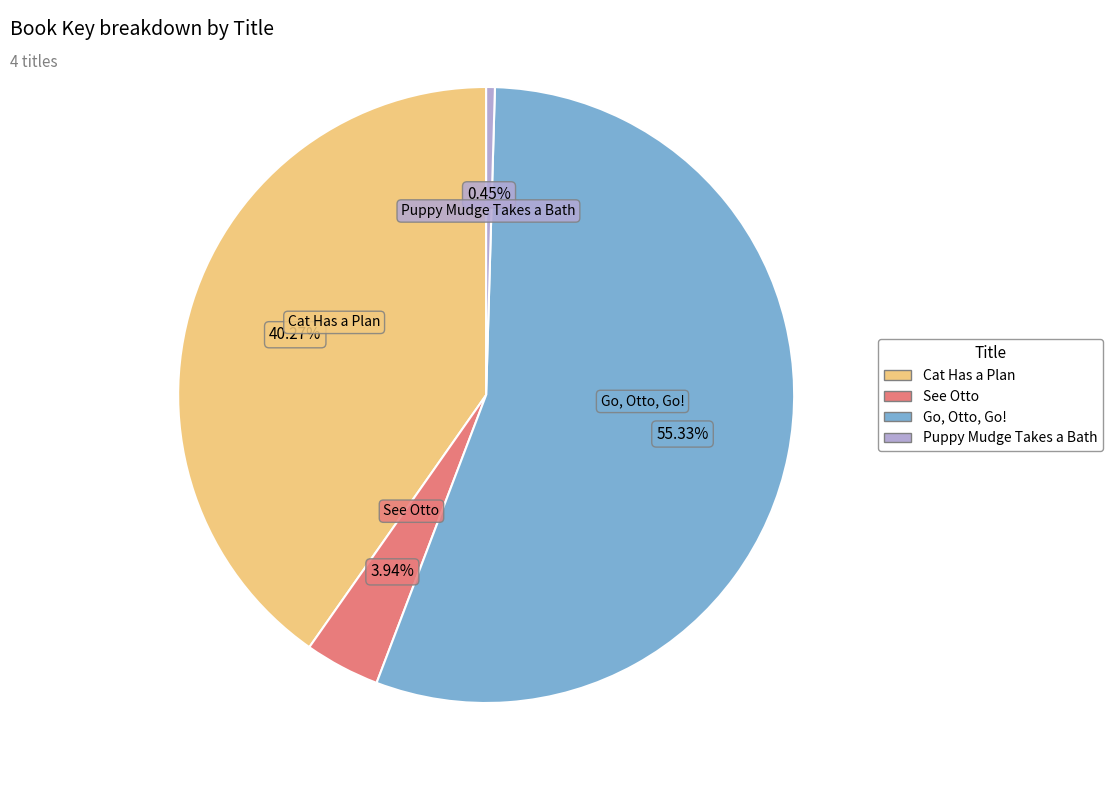

Rank the categories by value from highest to lowest.

Go, Otto, Go!, Cat Has a Plan, See Otto, Puppy Mudge Takes a Bath